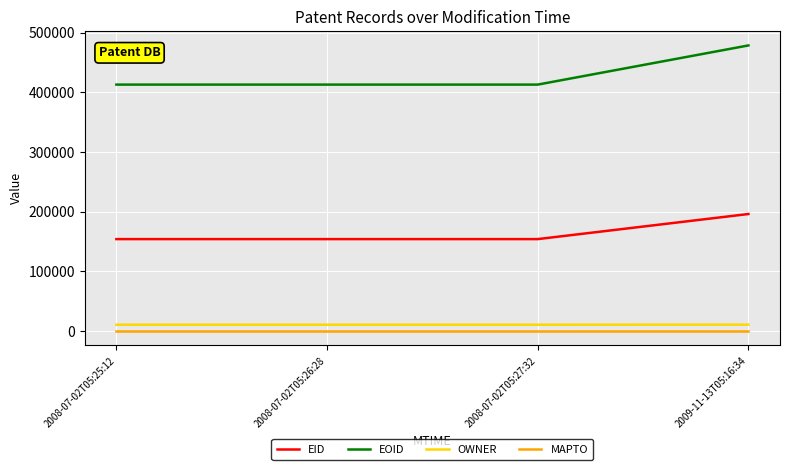

What is the sum of all OWNER values?

42701